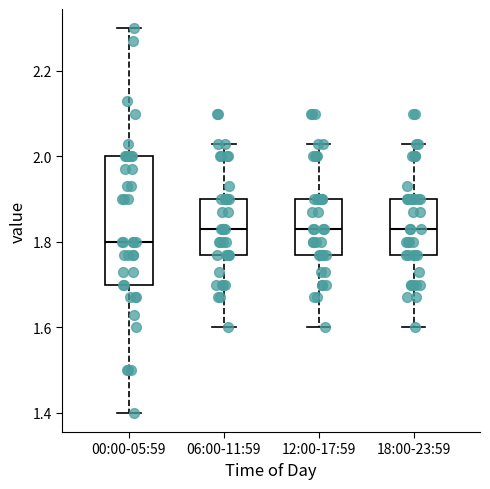

Reading left to right, transcribe this box plot: for each box, give where its median line is, the range the box spans, and where its two whiskers end, as read against the y-axis. The values are not printed on the chart, so give them approximately, as read against the axis.

00:00-05:59: median 1.80, box 1.70 to 2.00, whiskers 1.40 to 2.30
06:00-11:59: median 1.84, box 1.78 to 1.90, whiskers 1.60 to 2.04
12:00-17:59: median 1.84, box 1.78 to 1.90, whiskers 1.60 to 2.04
18:00-23:59: median 1.84, box 1.78 to 1.90, whiskers 1.60 to 2.04